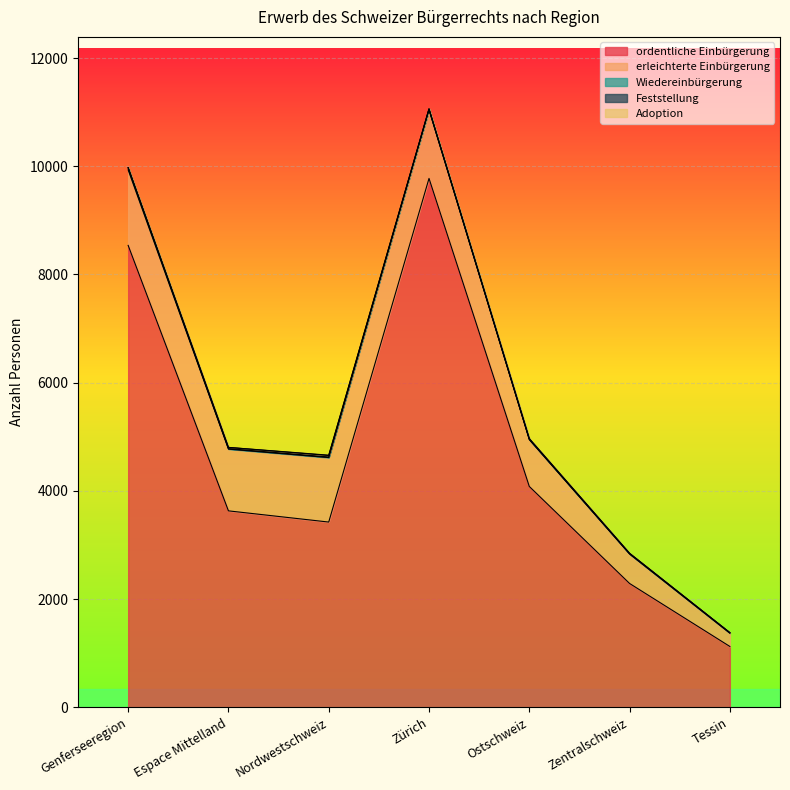

What is the difference between the maximum and minimum values in the ordentliche Einbürgerung series?

8650